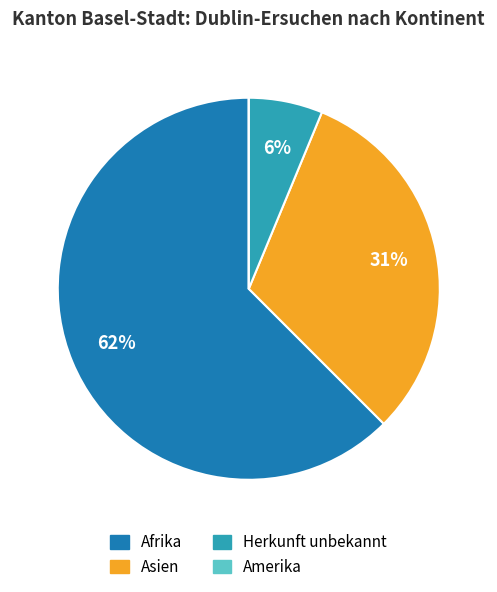

Which category accounts for the majority?

Afrika